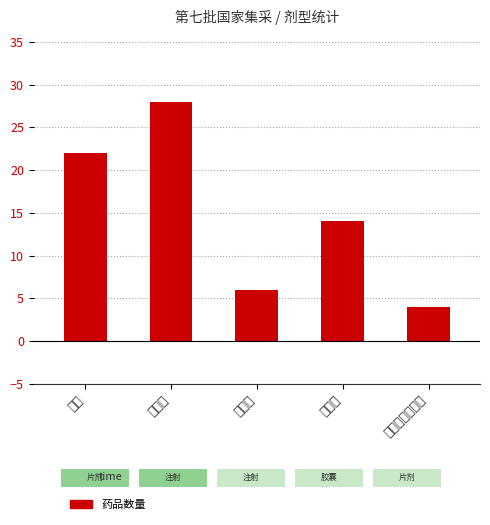

Reading left to right, transcribe all the data shown in this chart.

22	28	6	14	4